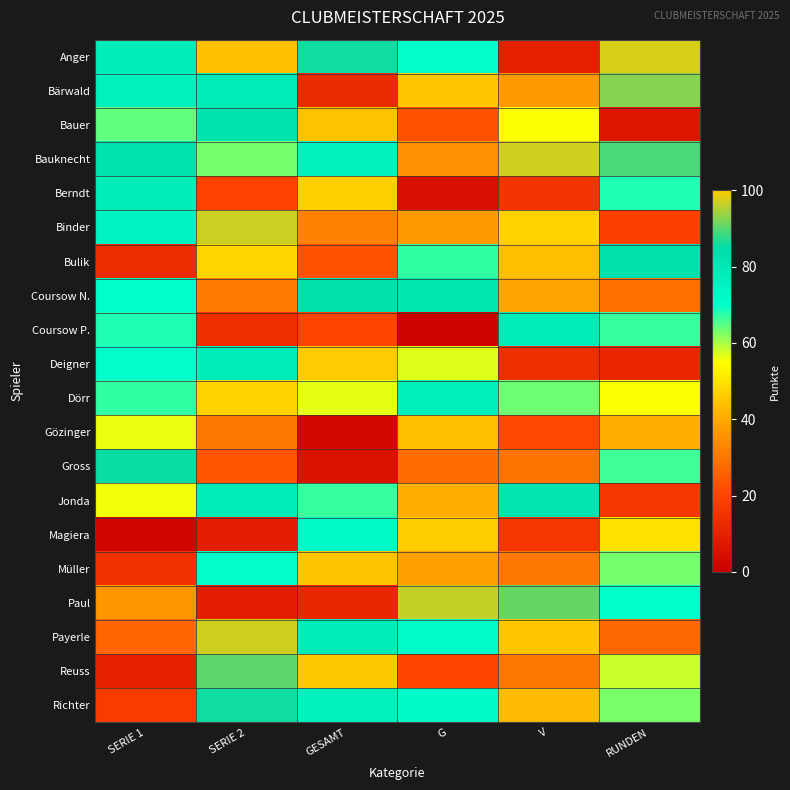

At how many categories does at least one series exceed 94?

4